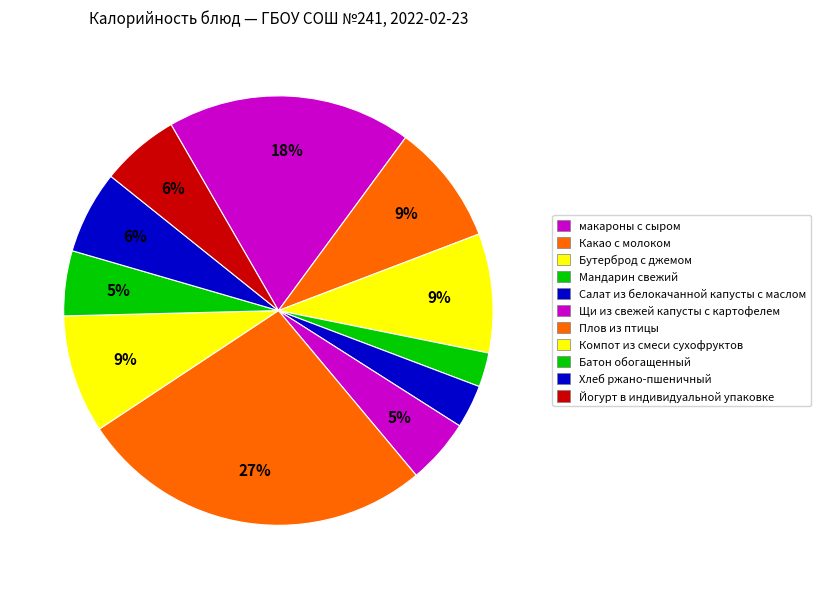

What percentage is the Компот из смеси сухофруктов slice, to the nearest percent?

9%